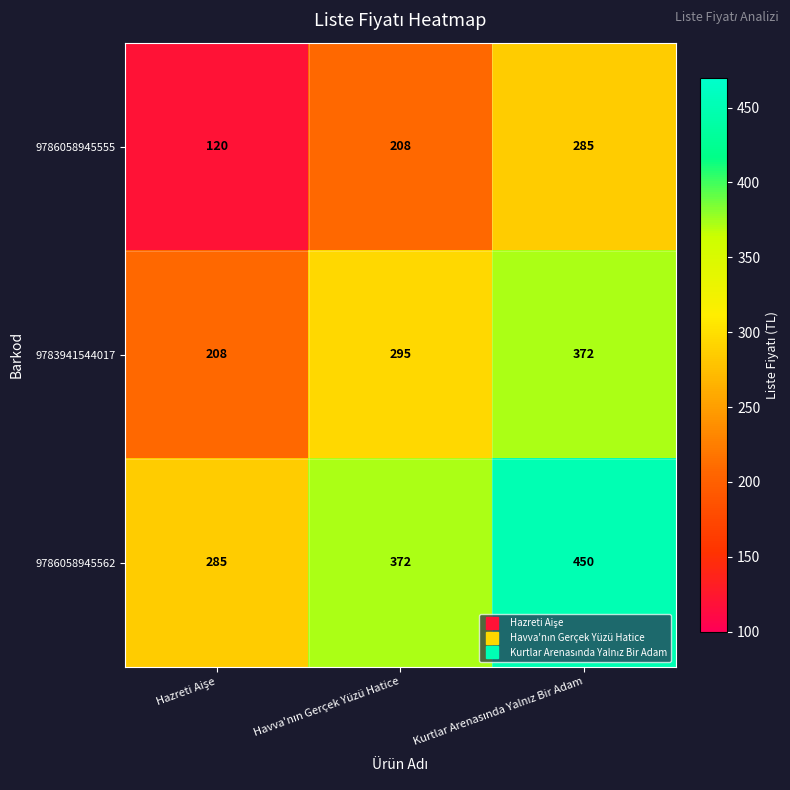

List the series in order of their peak value, lowest first.

9786058945555, 9783941544017, 9786058945562